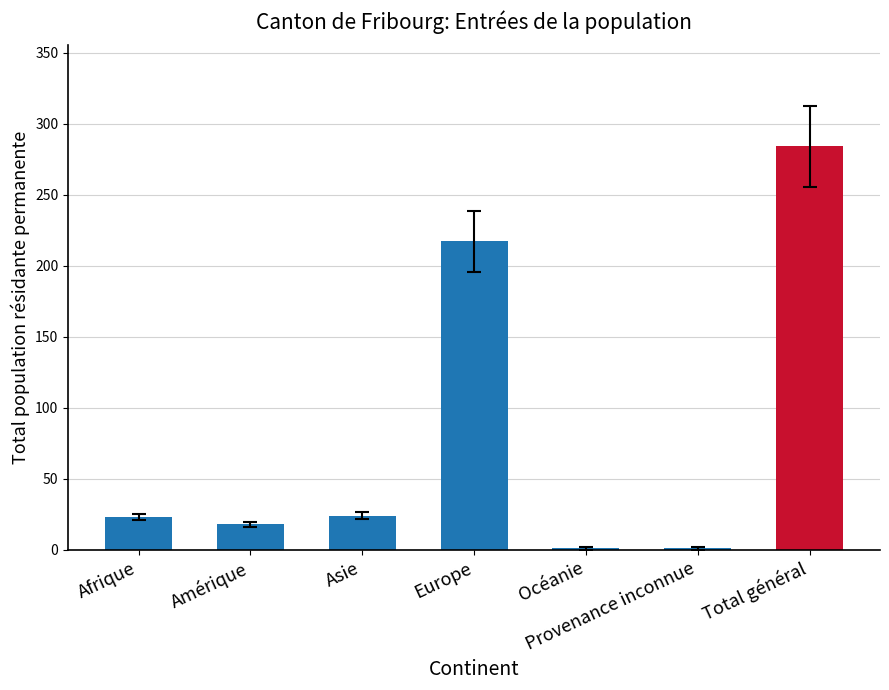

What is the greatest value displayed?

284